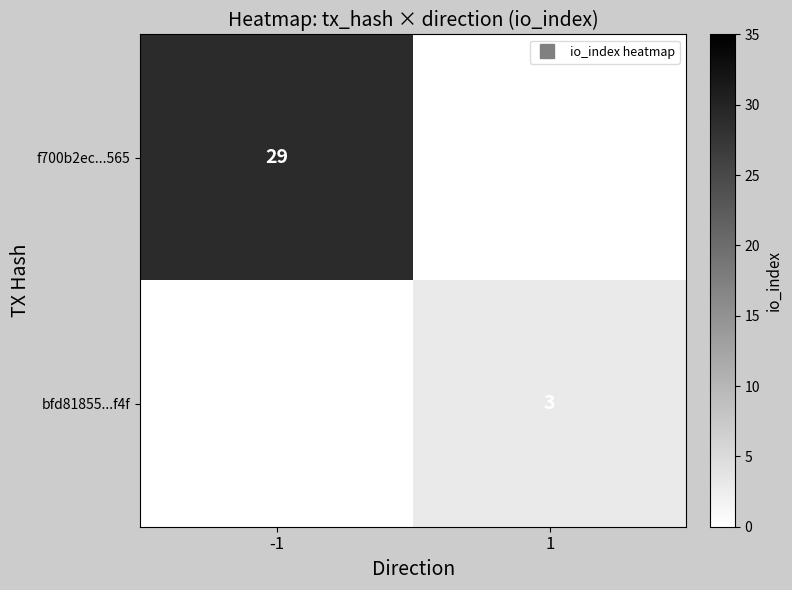

The value of f700b2ec...565 at 1 is 9. True or false?

False